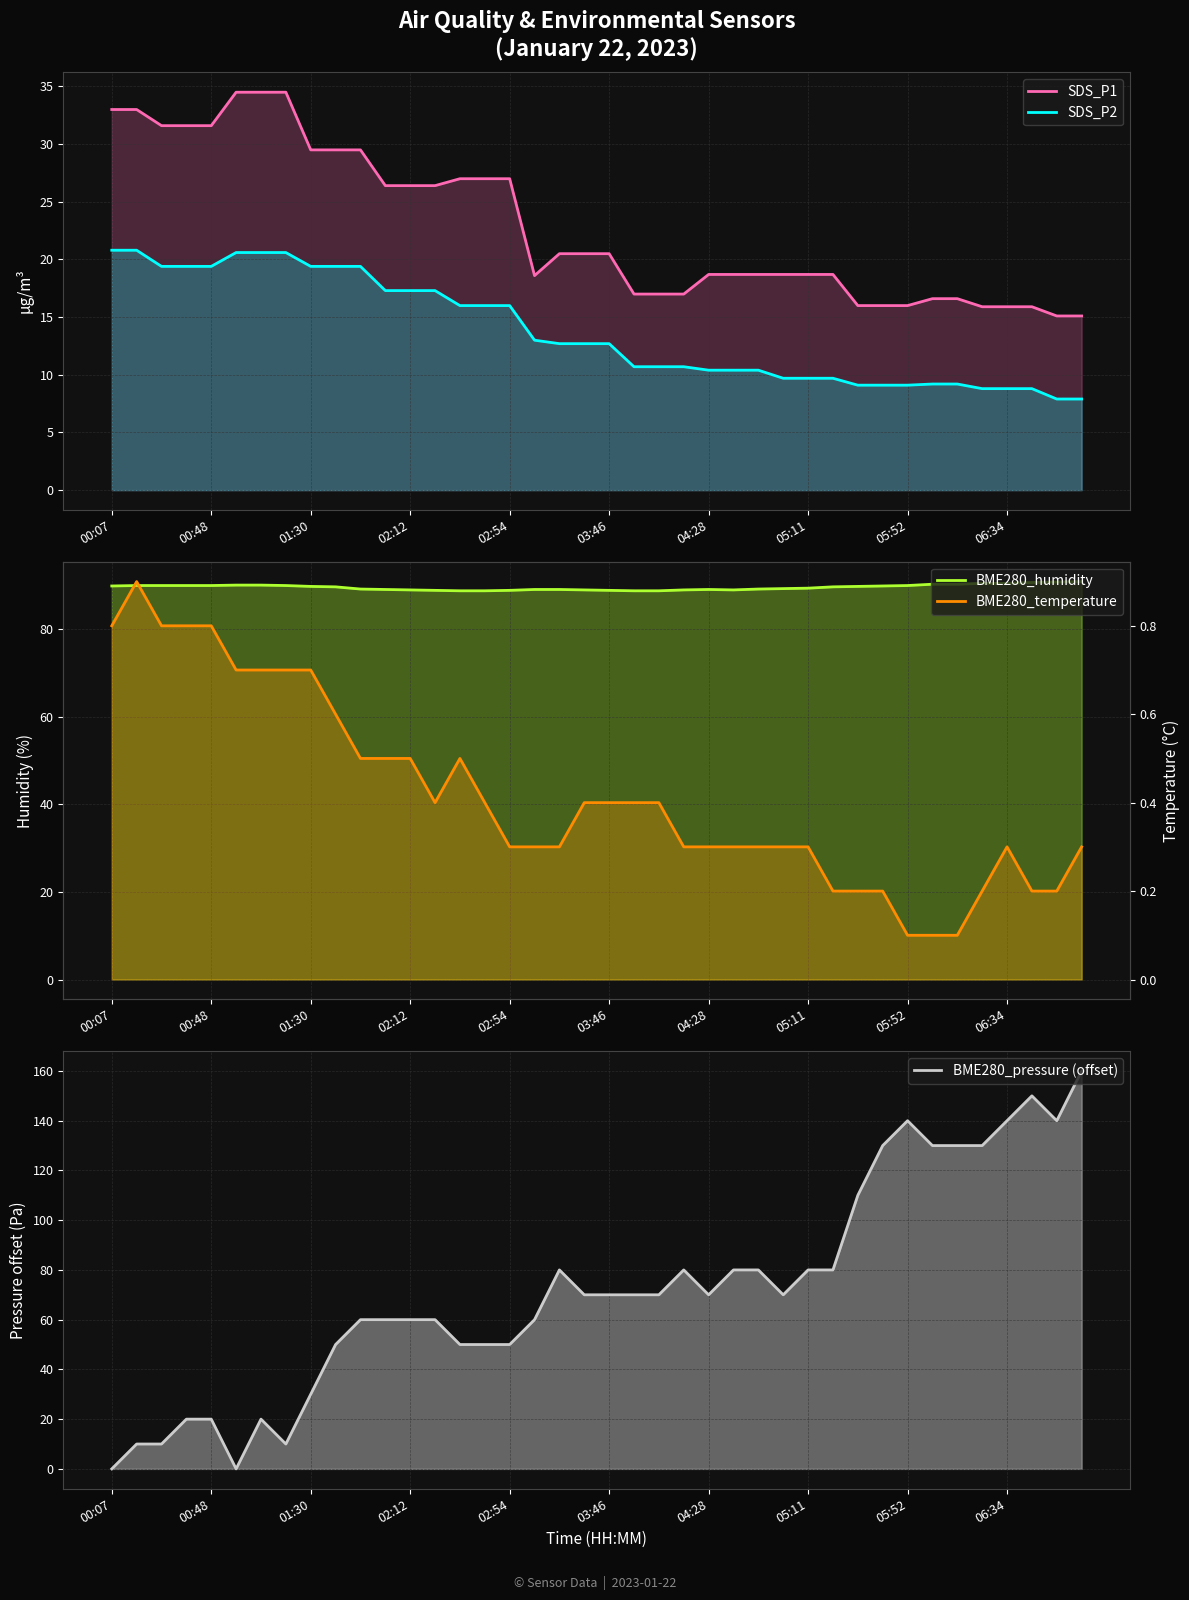

What are all the series names shown in the legend?

SDS_P1, SDS_P2, BME280_humidity, BME280_pressure (offset), BME280_temperature